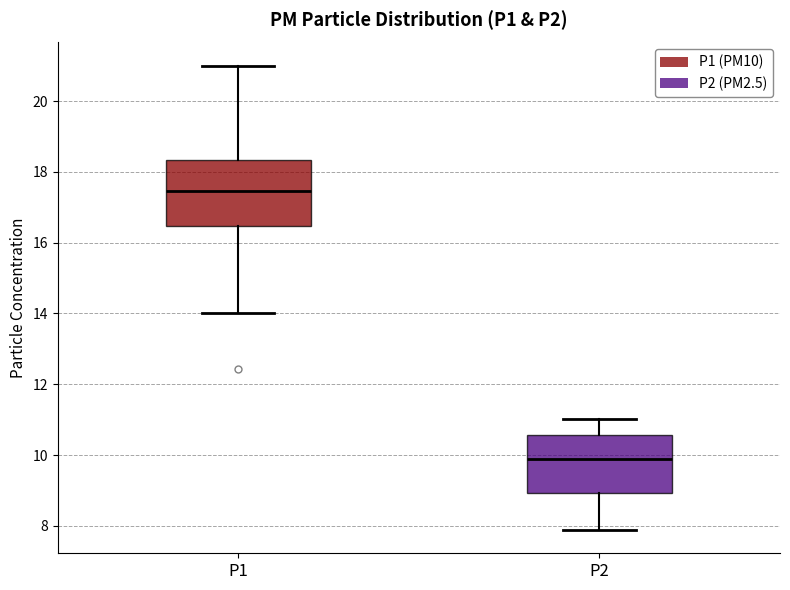

Reading left to right, read every box against the y-axis: the position of its median line, the range the box covers, and the ends of its whiskers. The values are not printed on the chart, so give them approximately, as read against the axis.

P1: median 17.4, box 16.4 to 18.4, whiskers 14.0 to 21.0
P2: median 9.8, box 9.0 to 10.6, whiskers 7.8 to 11.0